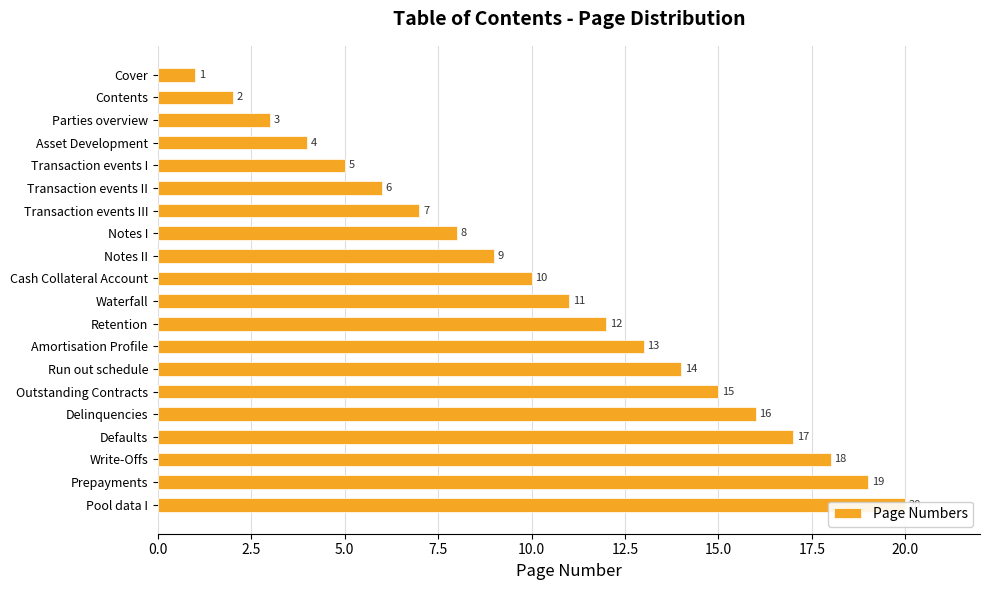

Count the number of data series in this chart.

1